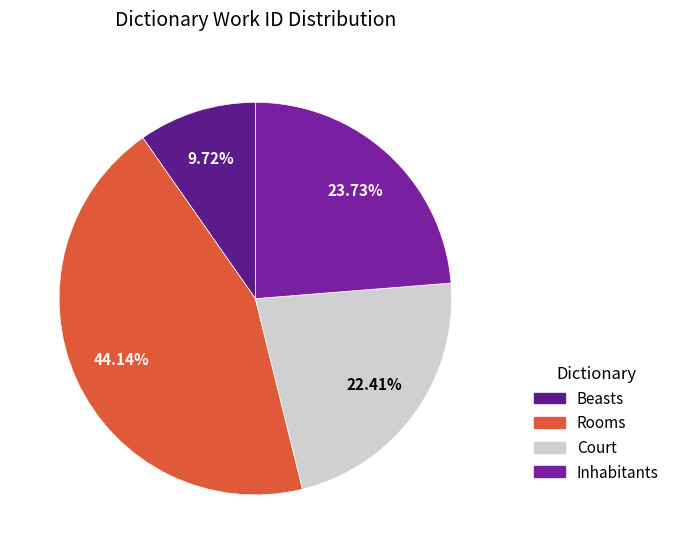

Is there any slice that represents more than half of the pie?

No